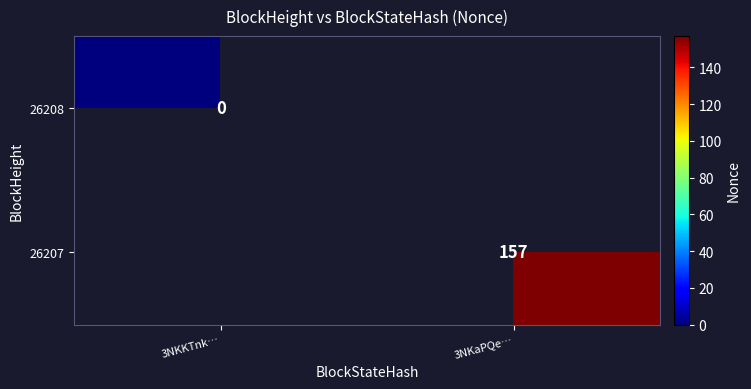

Is it true that 26207 equals 157 at 3NKaPQe…?

True